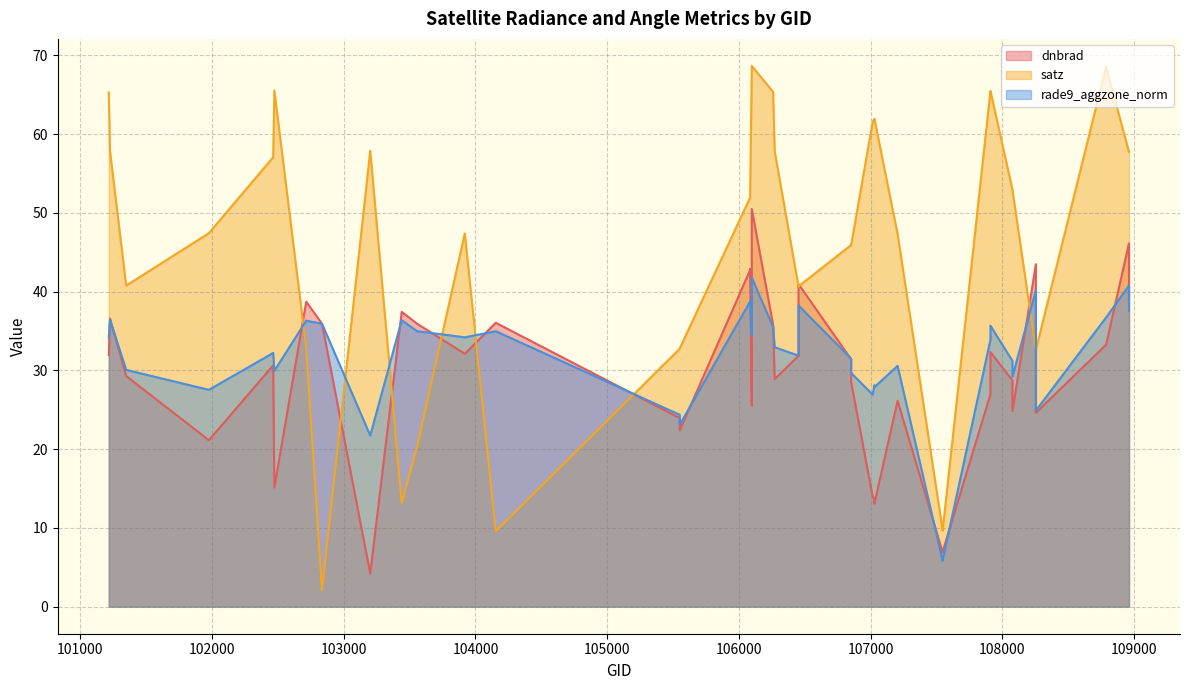

What is the difference between the maximum and minimum values in the satz series?

66.6